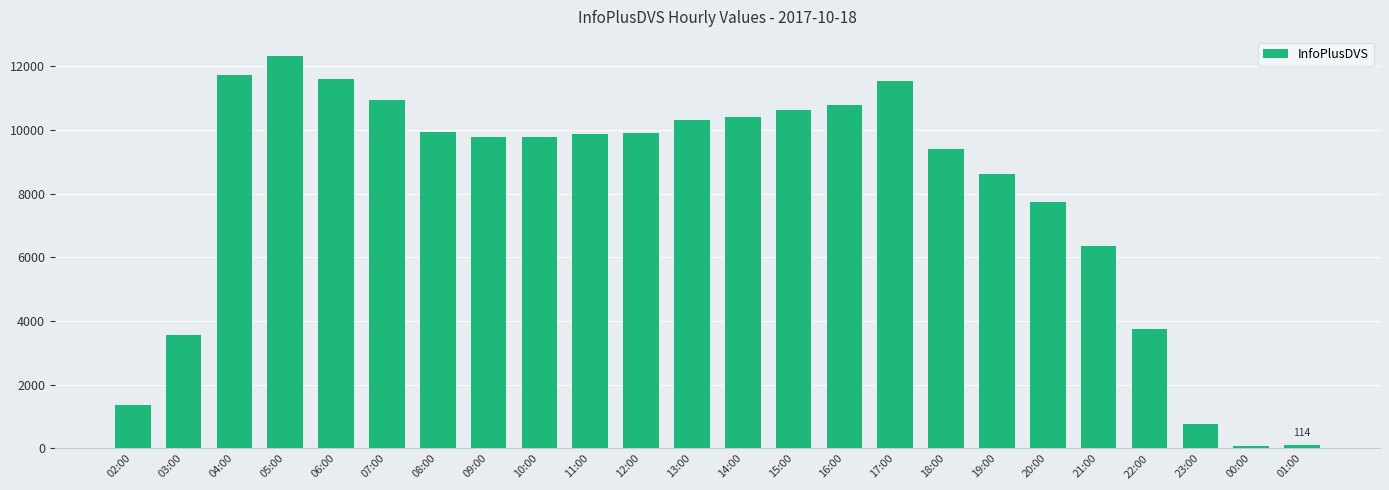

What is the change in value from 17:00 to 23:00?

-10774